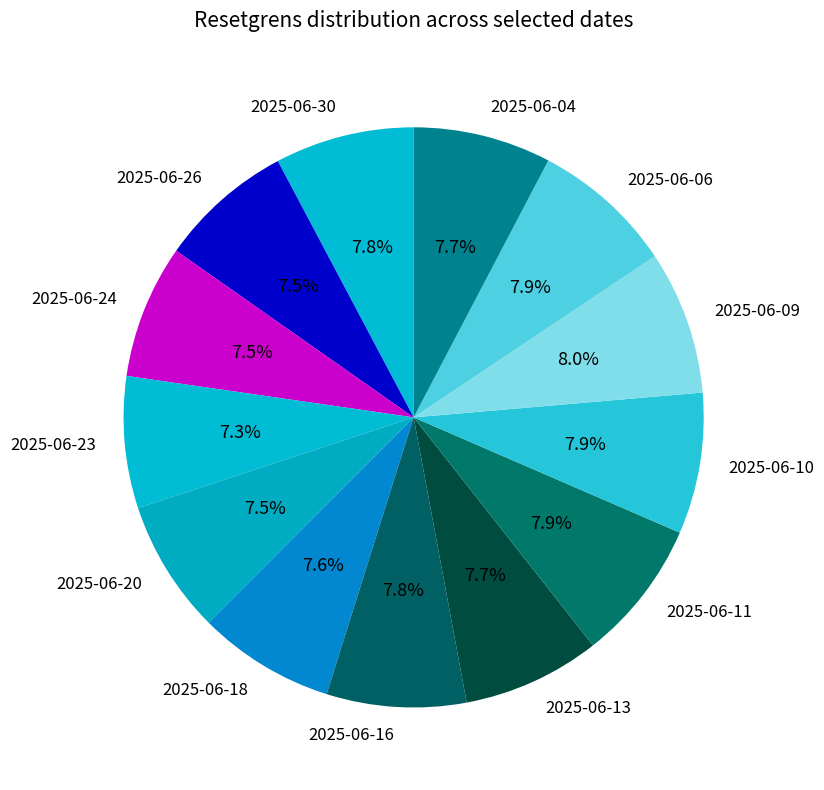

What is the ratio of the value at 2025-06-20 to the value at 2025-06-11?

0.9